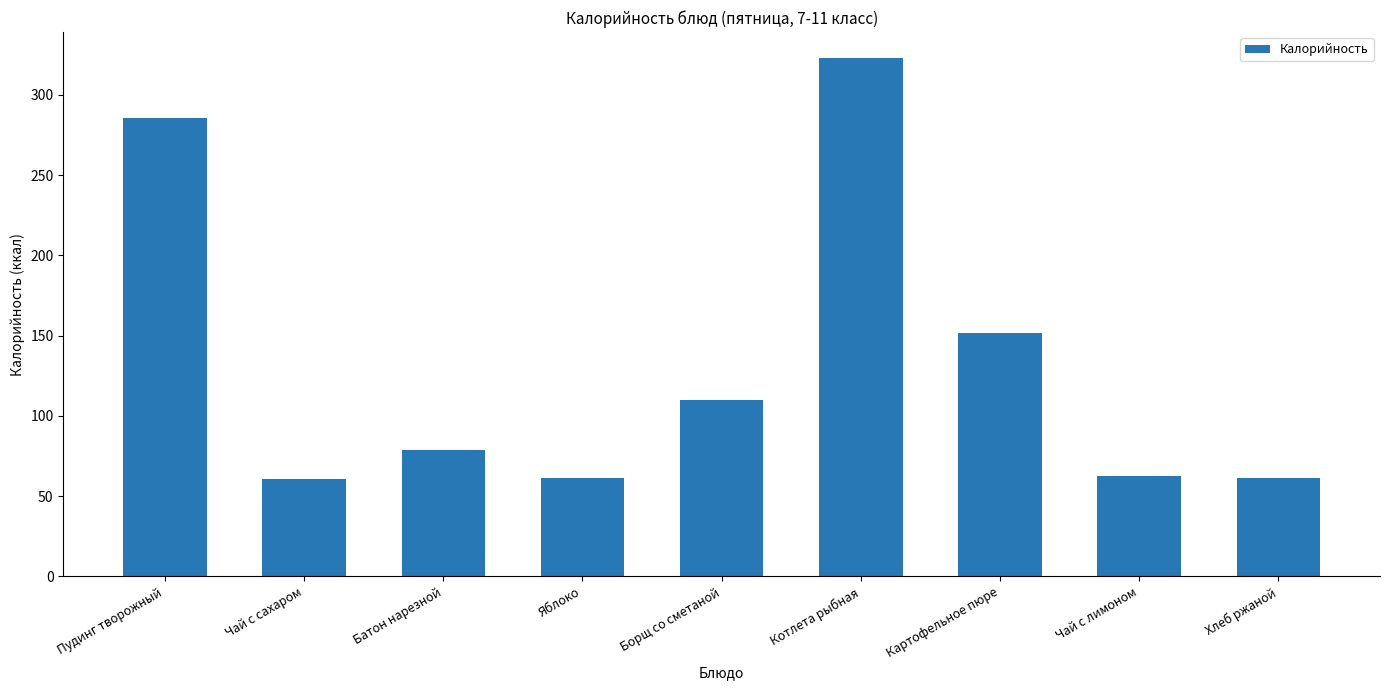

What position from the right is Котлета рыбная?

4